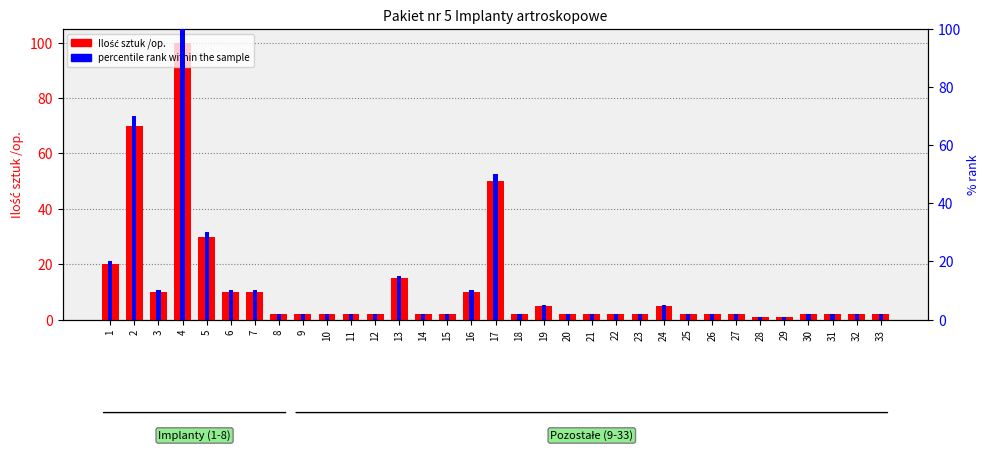

Which has a higher value, 7 or 31?

7